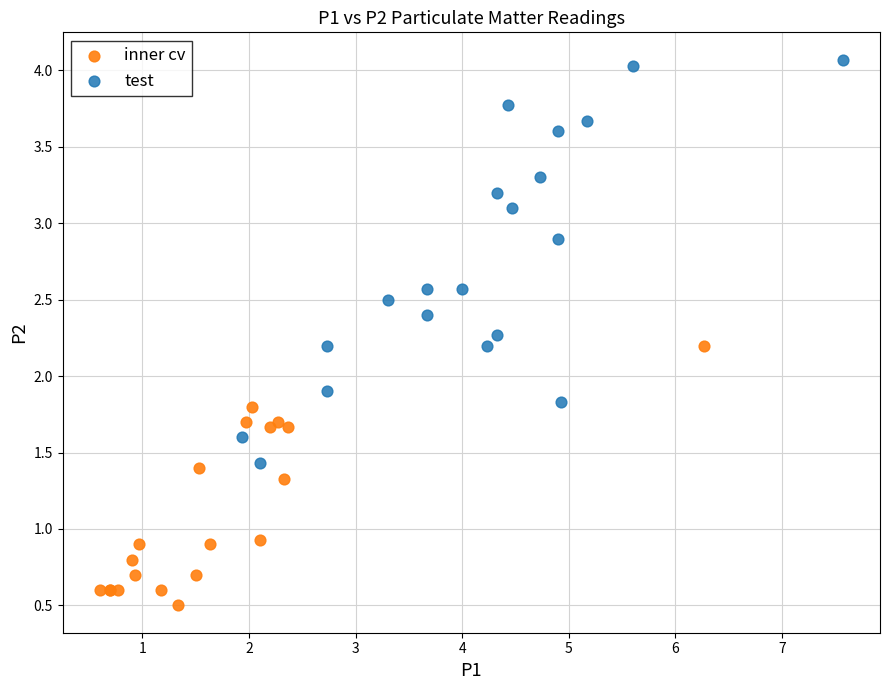

Which series contains the lowest Y value?

inner cv